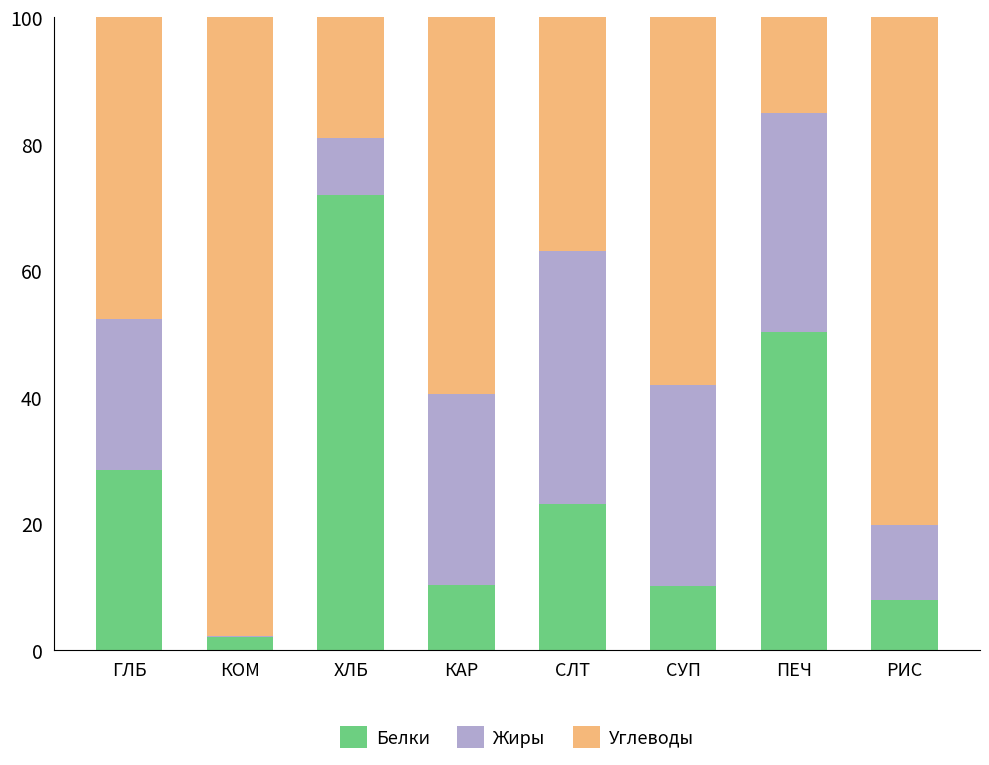

What is the total value across all series at СУП?

100.0